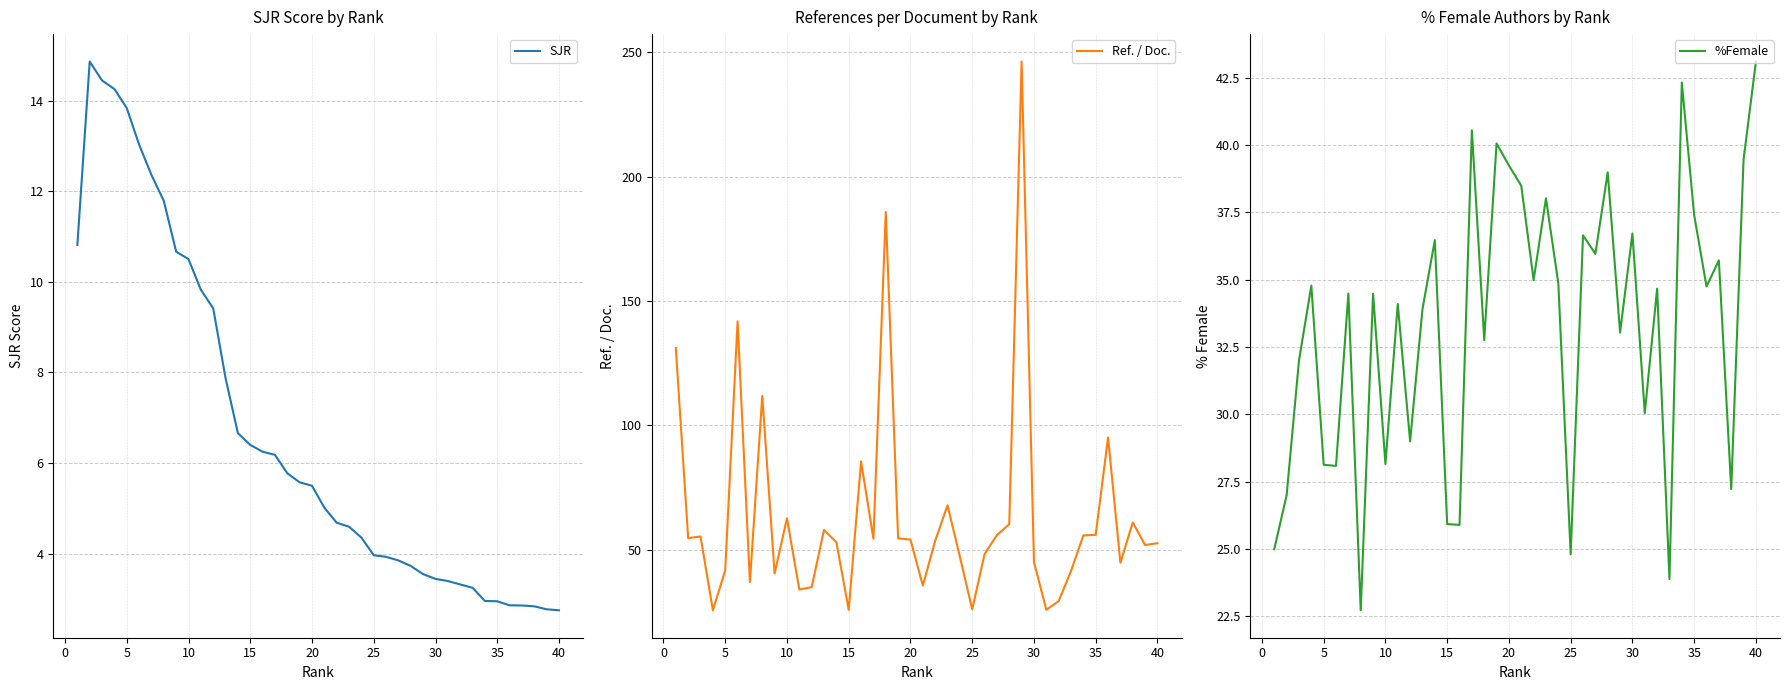

What is the lowest value of the %Female series?

22.7